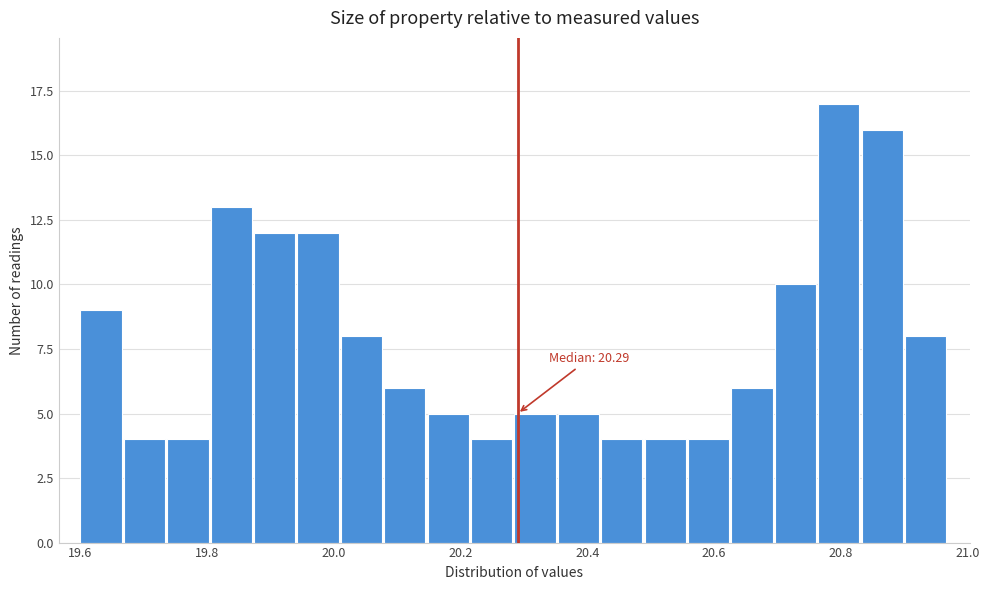

Around what value on the x-axis is the tallest bar? Give the approximate position of its centre, as read against the axis.

20.80